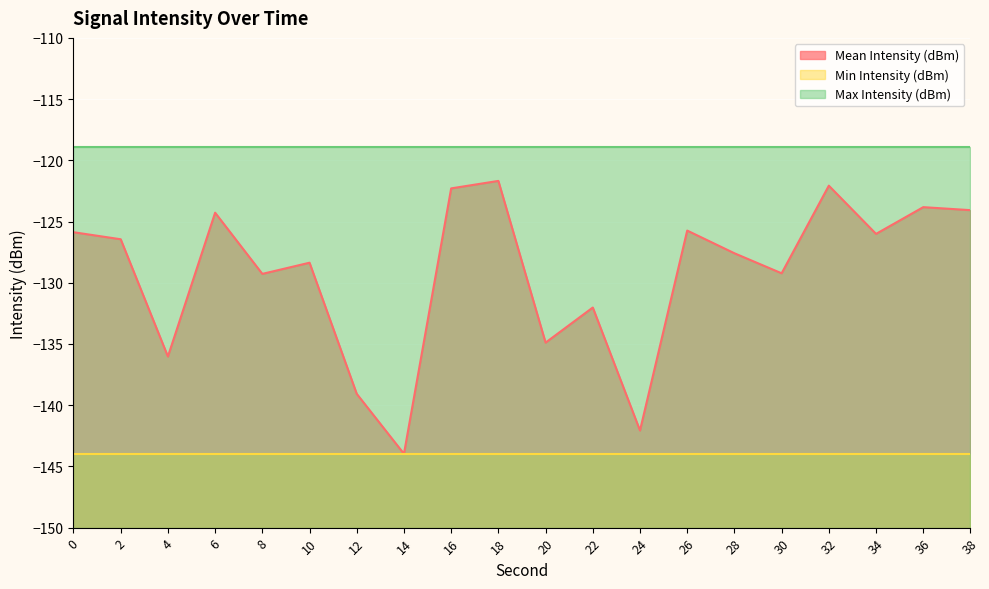

What is the value of the Min Intensity (dBm) point at the 2nd from the left?

-144.0